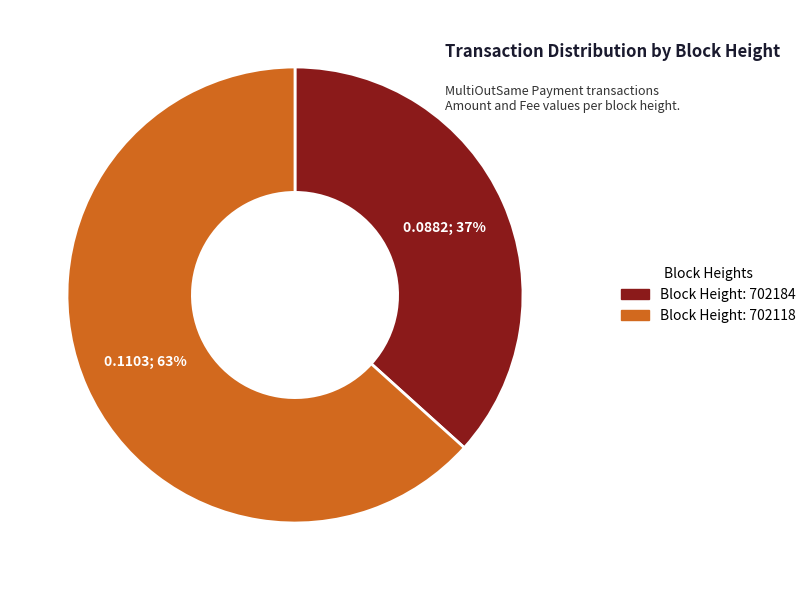

Is there any slice that represents more than half of the pie?

Yes